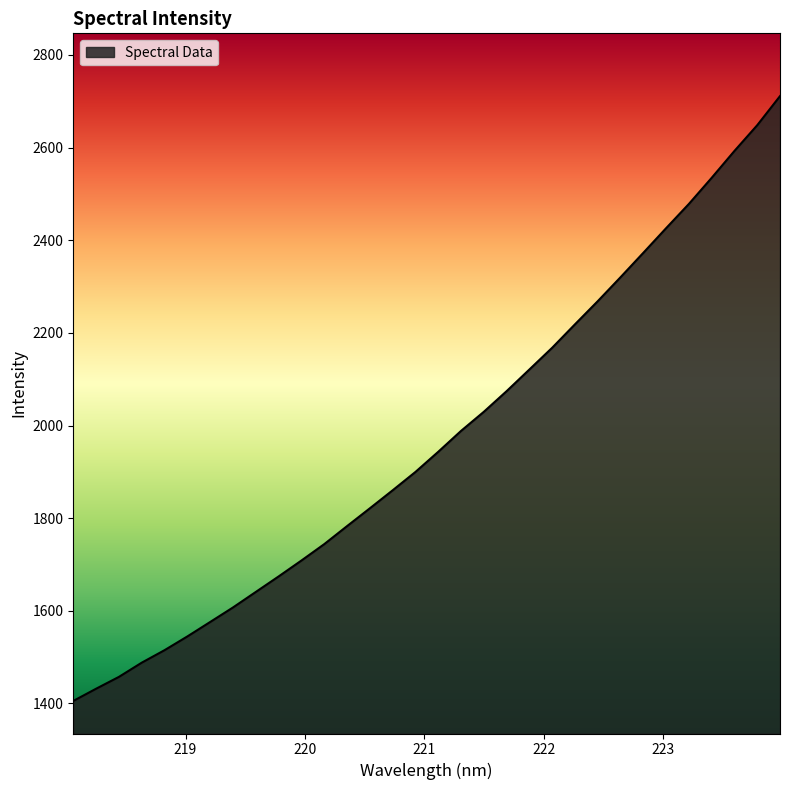

What is the difference between the maximum and minimum values?

1305.7